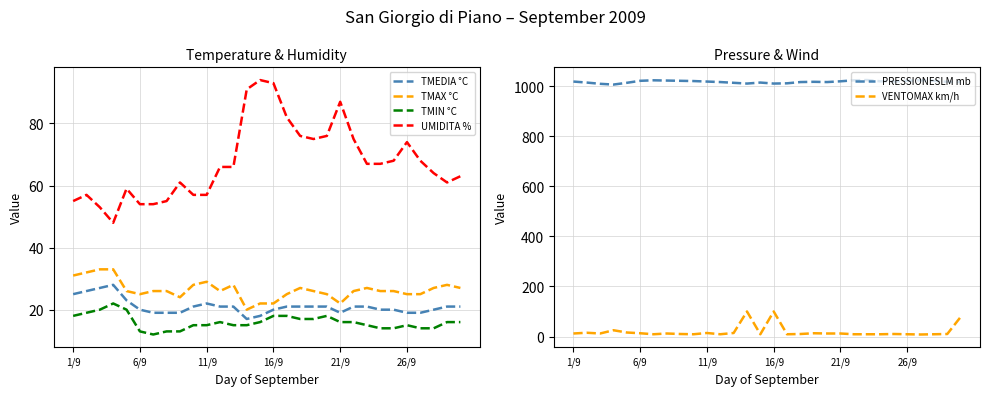

What is the sum of all VENTOMAX km/h values?

586